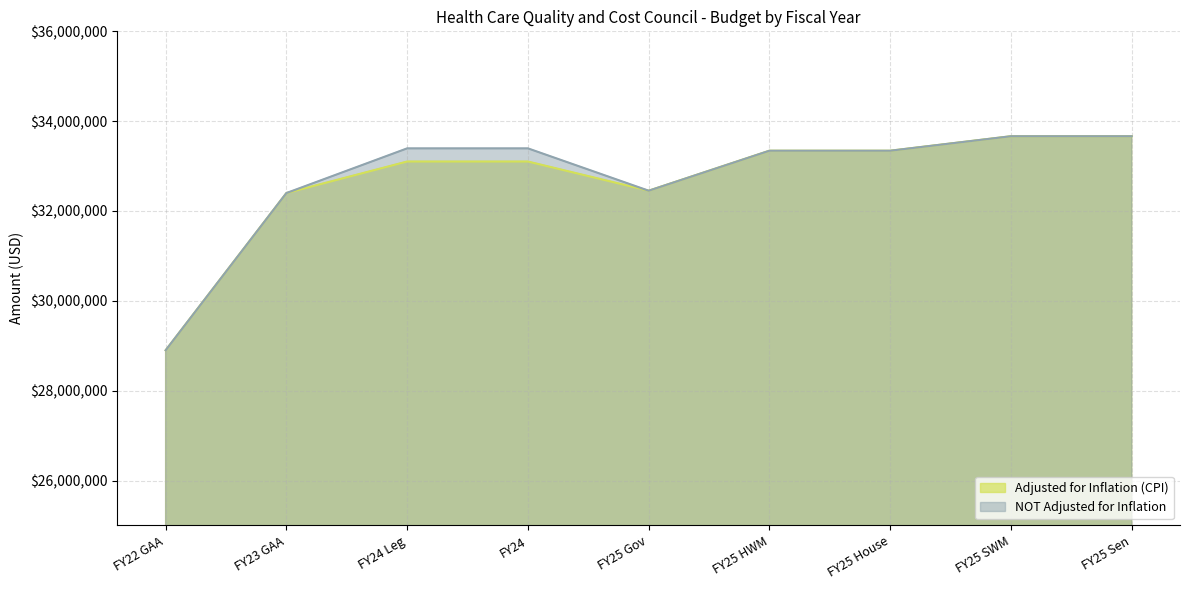

Reading left to right, list all the values displayed in this chart.

Adjusted for Inflation (CPI): 28900000	32400000	33102154	33102154	32452307	33342491	33342491	33664991	33664991
NOT Adjusted for Inflation: 28900000	32400000	33394788	33394788	32452307	33342491	33342491	33664991	33664991